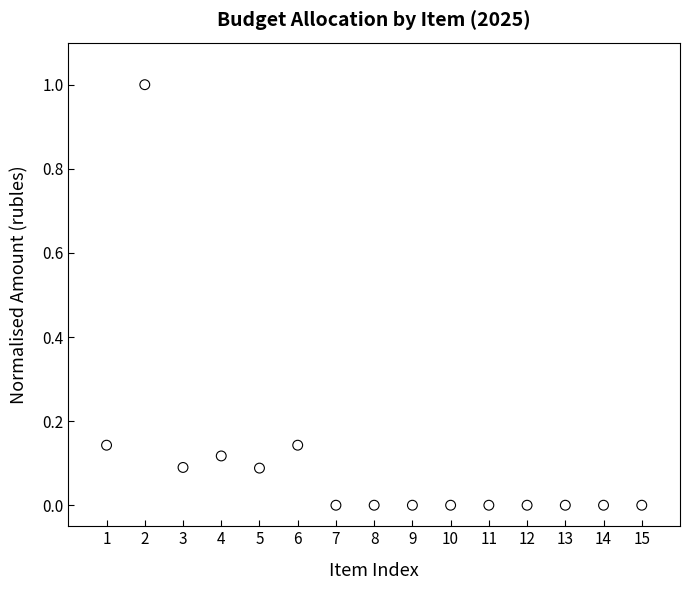

What is the range of Y values (max minus min)?

1.0